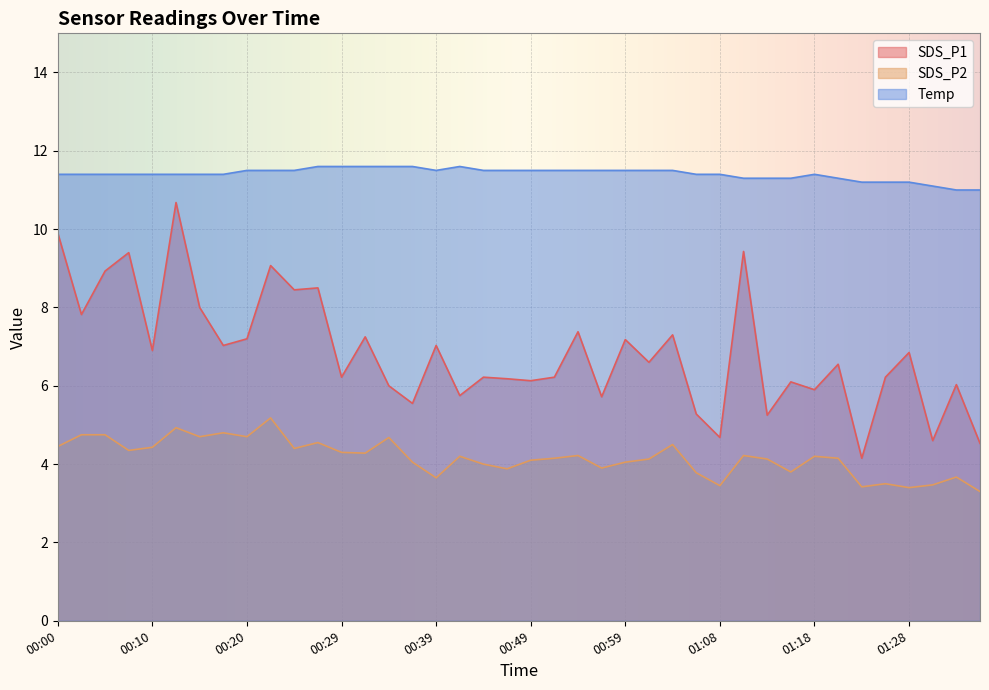

How many interior local peaks does the Temp series have?

2